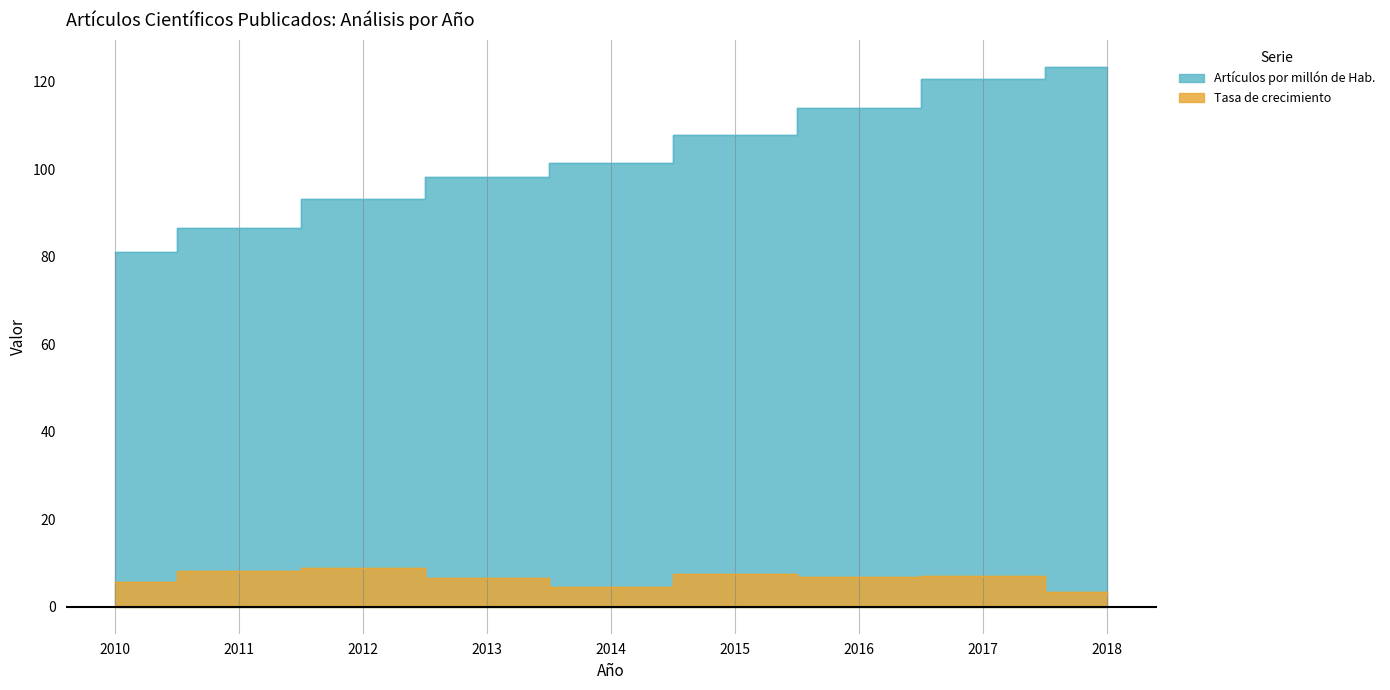

Rank the series by their maximum value, from highest to lowest.

Artículos por millón de Hab., Tasa de crecimiento